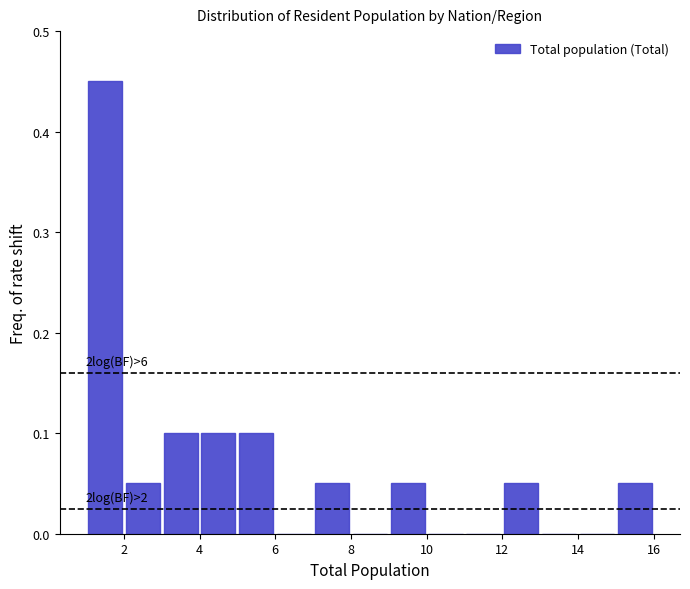

Over which range of the x-axis is the bar tallest?

1 to 2